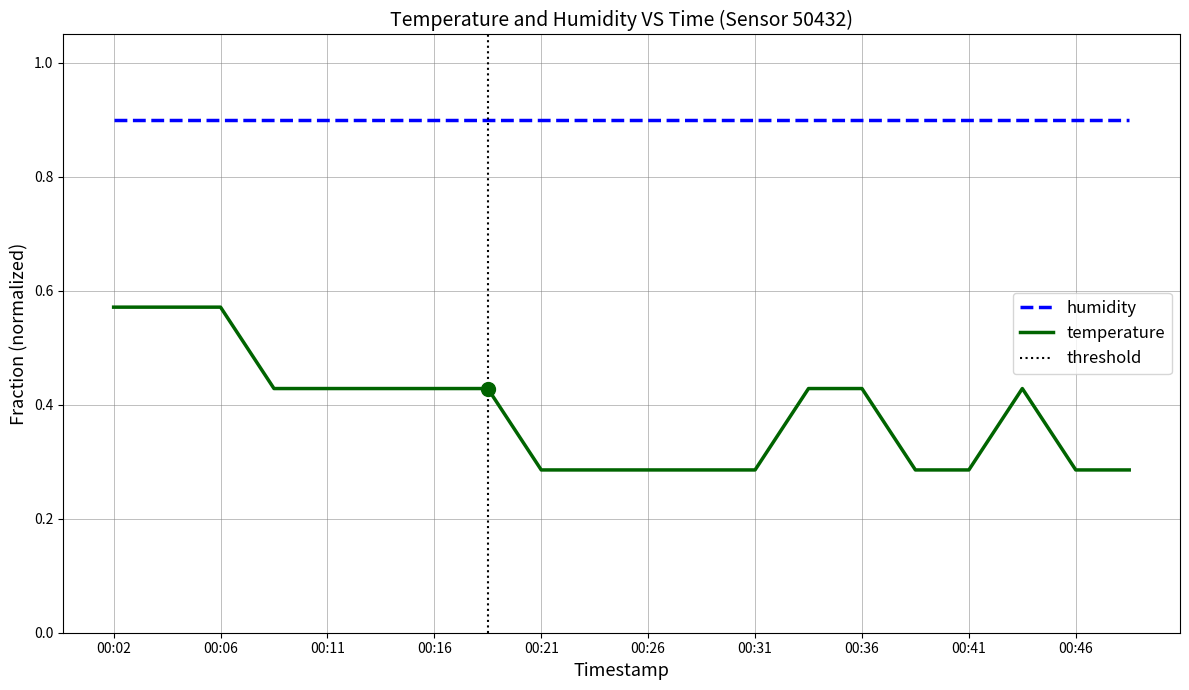

True or false: temperature and humidity cross at least once.

False